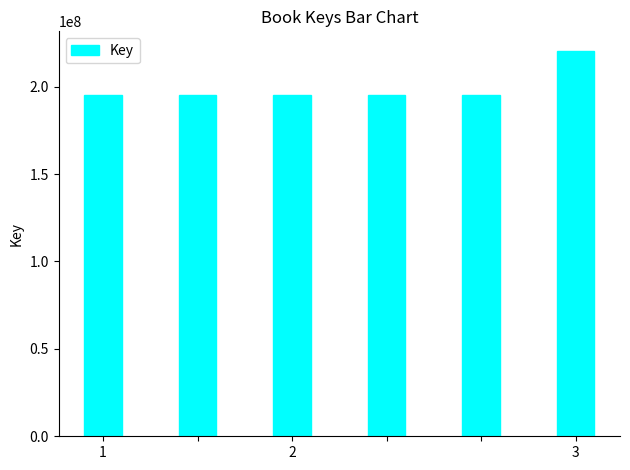

Does the chart contain stacked bars?

No